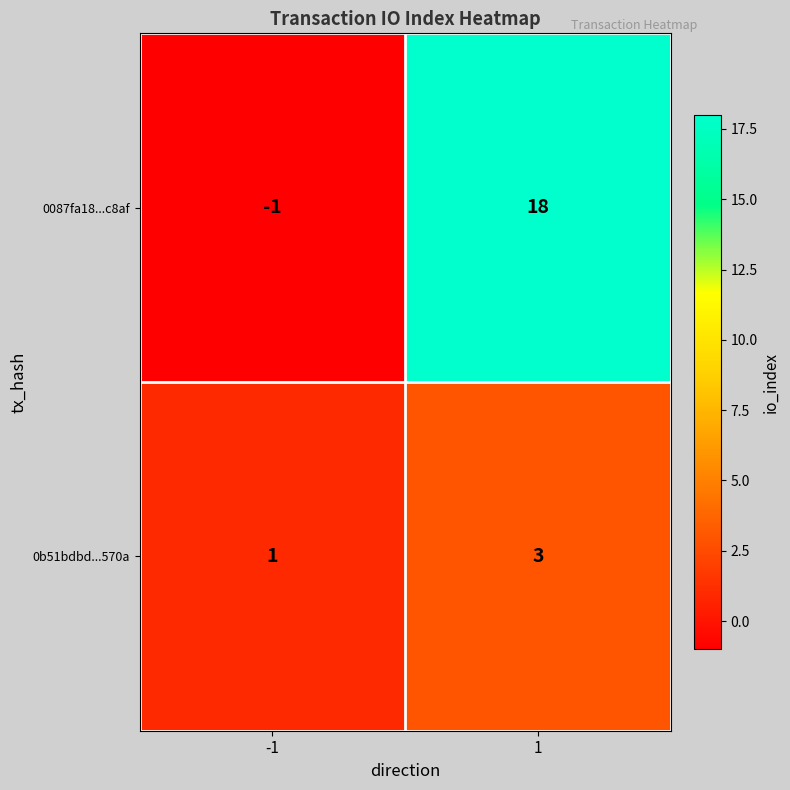

How many categories are shown in the chart?

2